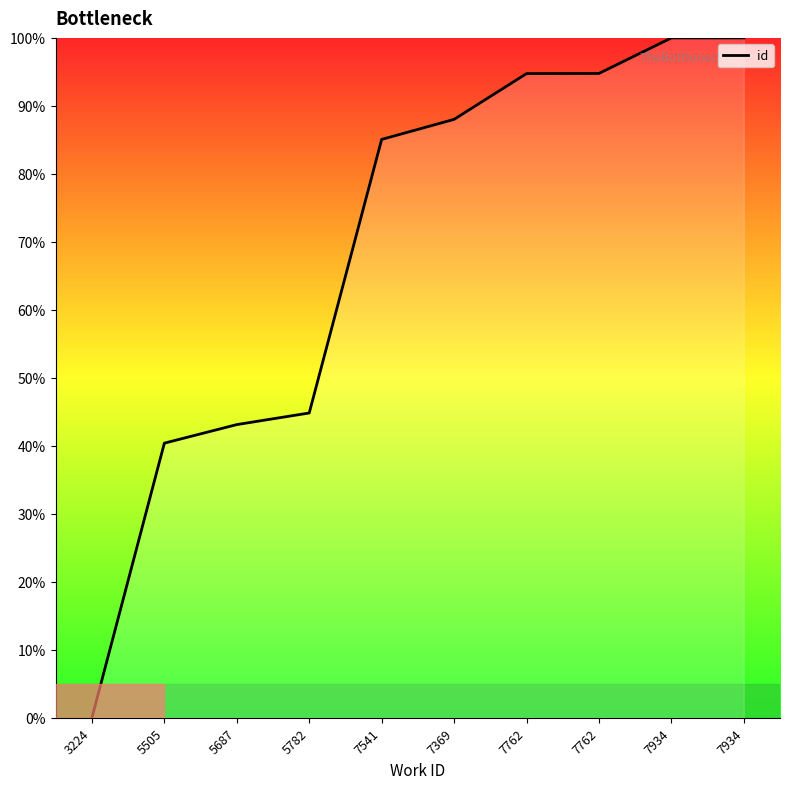

Where does the data first go above 88?

7369